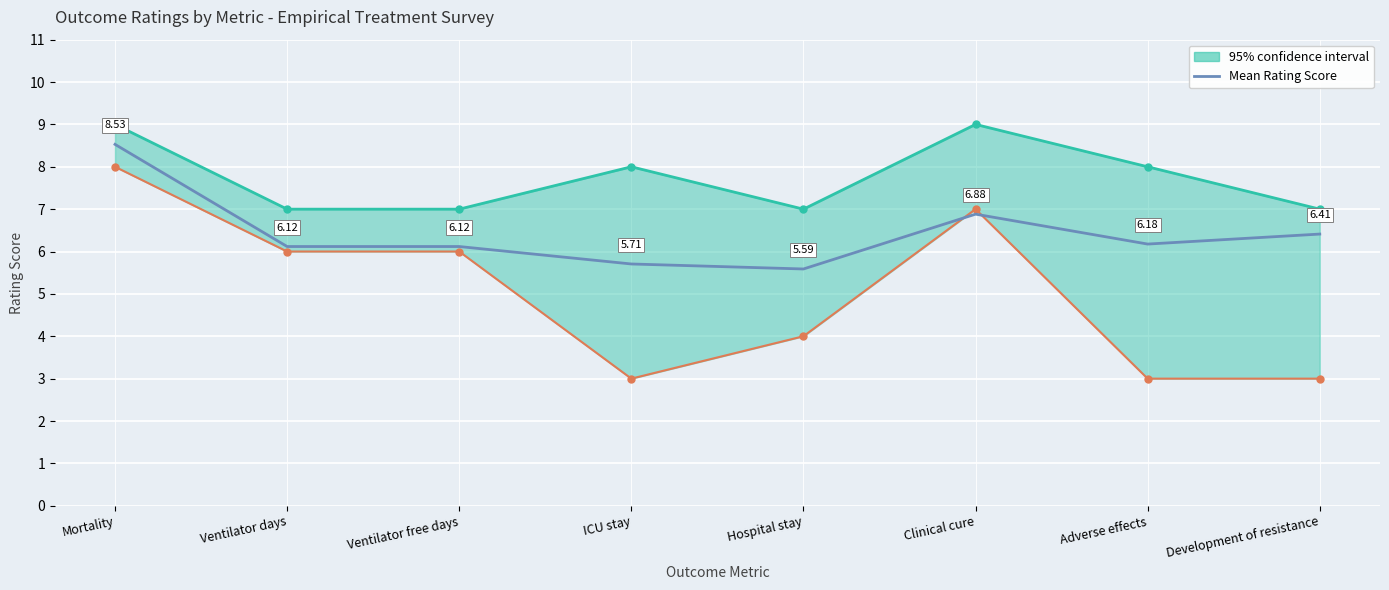

Is it true that the value at Mortality is 11.2?

False